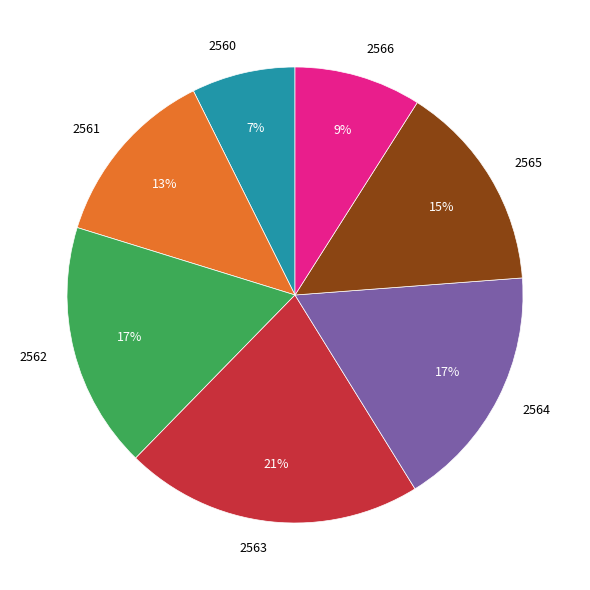

What percentage is the 2563 slice, to the nearest percent?

21%